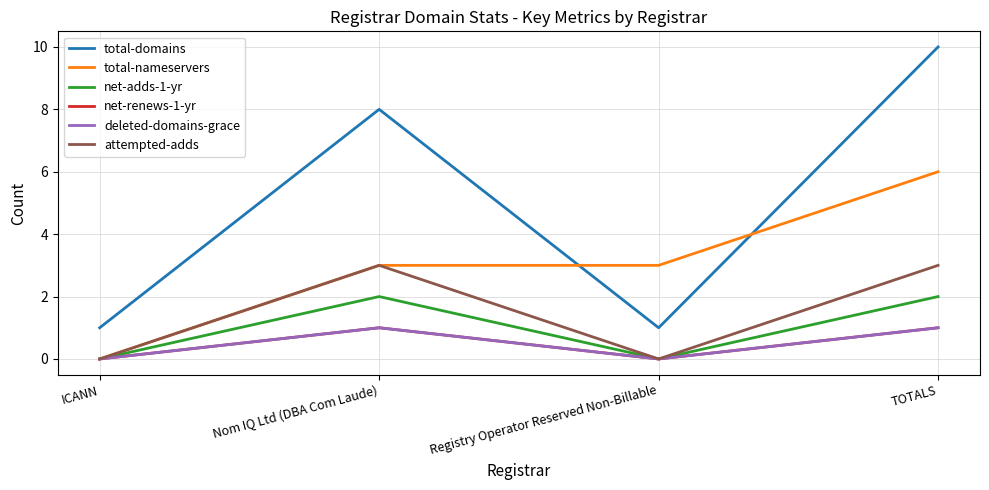

Which series has the largest range (max minus min)?

total-domains